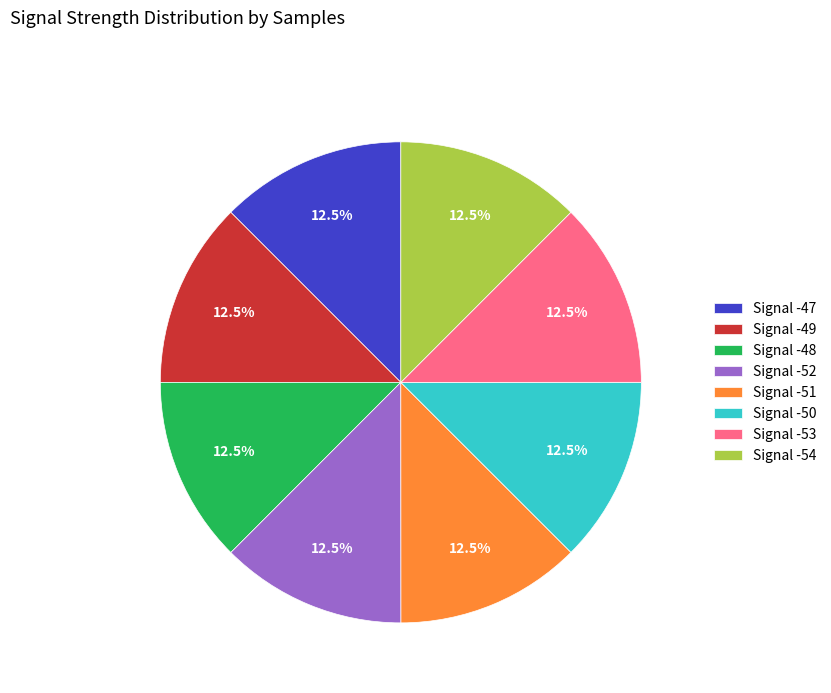

What is the ratio of the value at Signal -53 to the value at Signal -50?

1.0